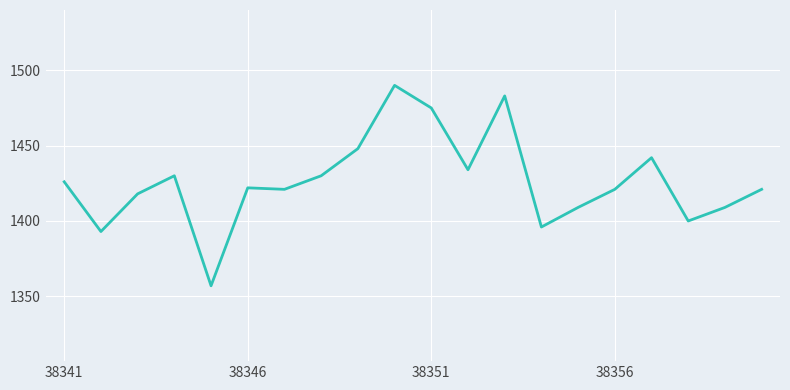

What is the difference between the maximum and minimum values?

133